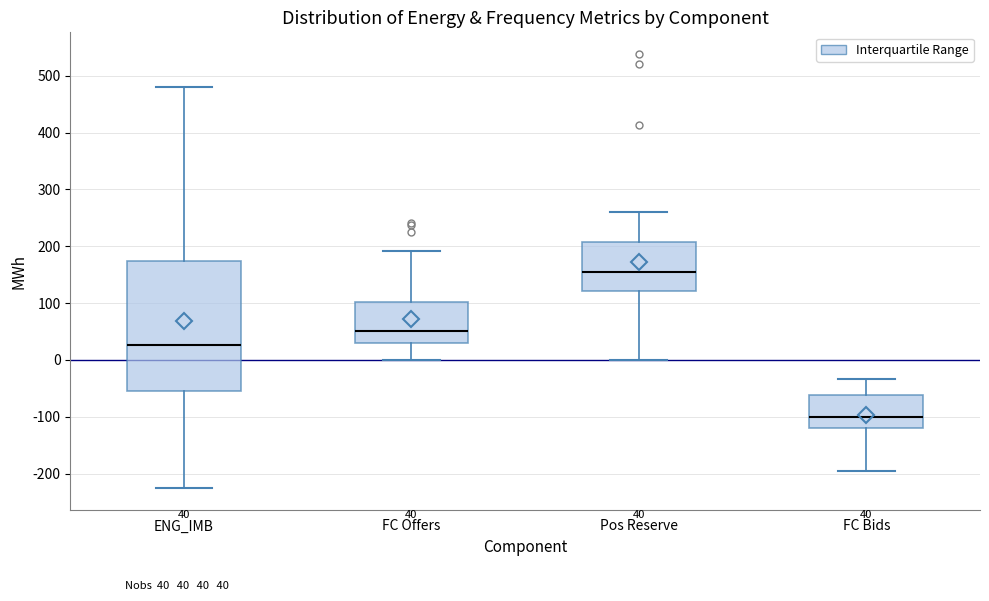

Which box's median line is the lowest?

FC Bids